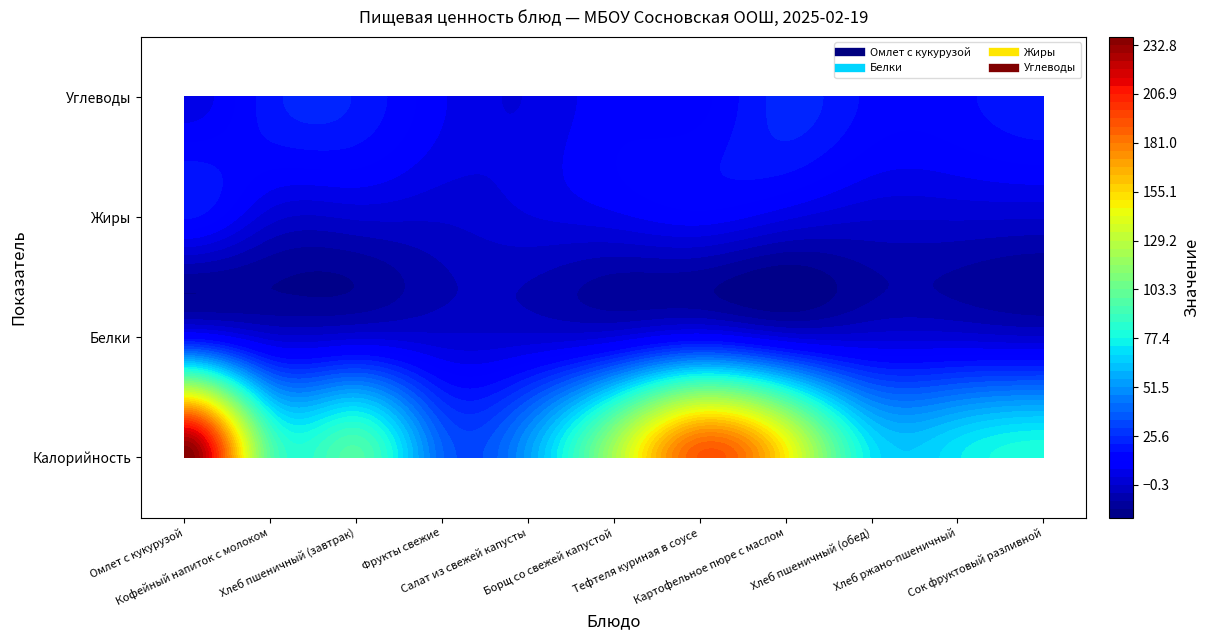

Read the Углеводы value at Борщ со свежей капустой.

10.8